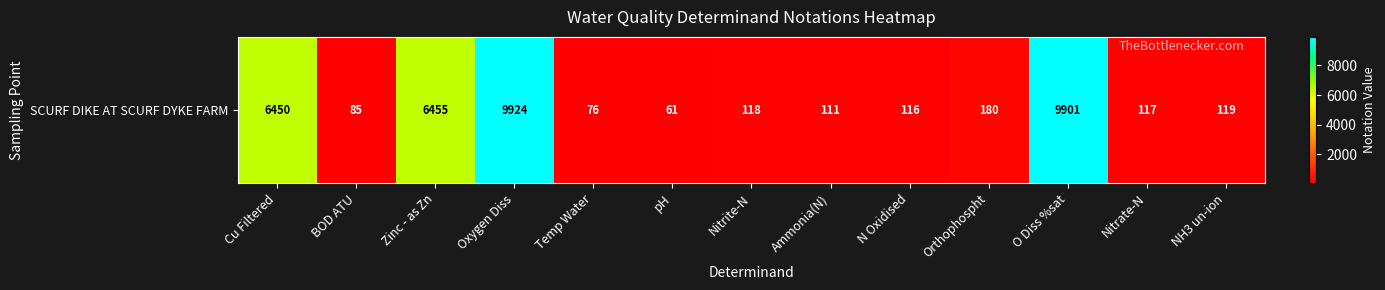

How many values exceed 118?

6